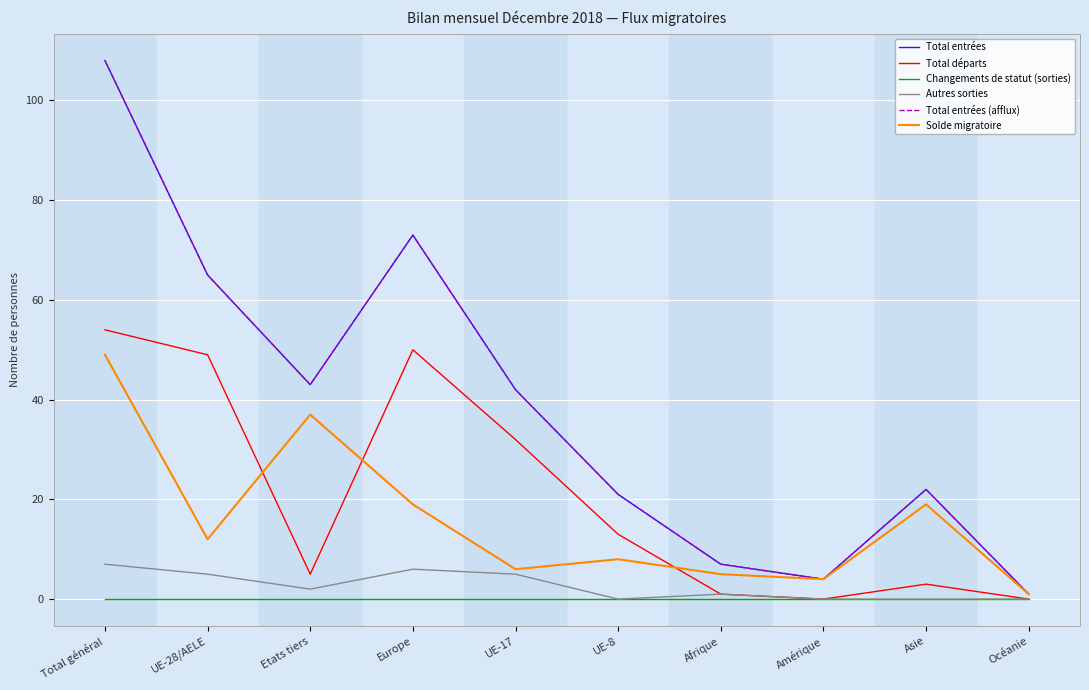

What is the highest value of the Solde migratoire series?

49